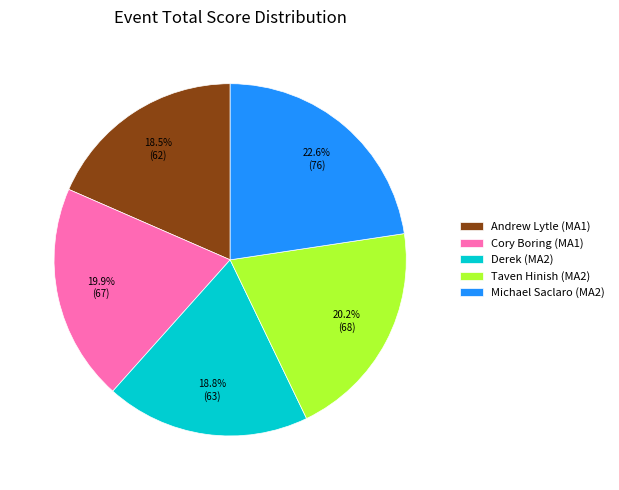

True or false: Taven Hinish (MA2) accounts for 20% of the total.

True